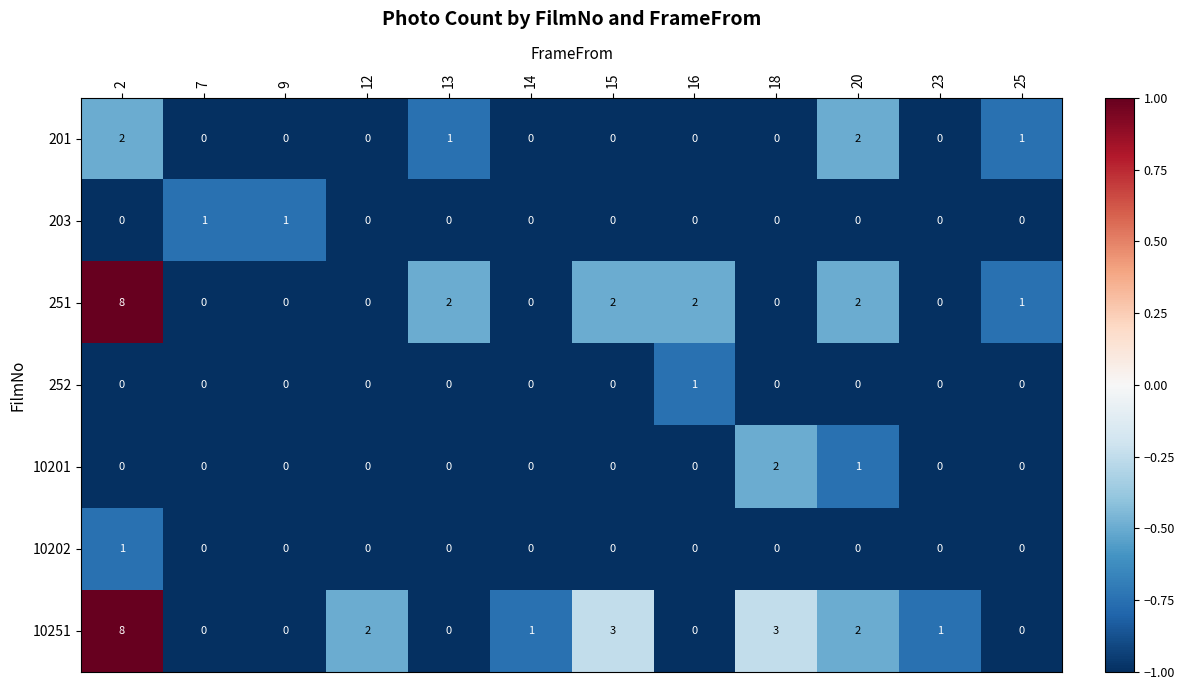

What is the difference between the maximum and minimum values in the 10251 series?

8